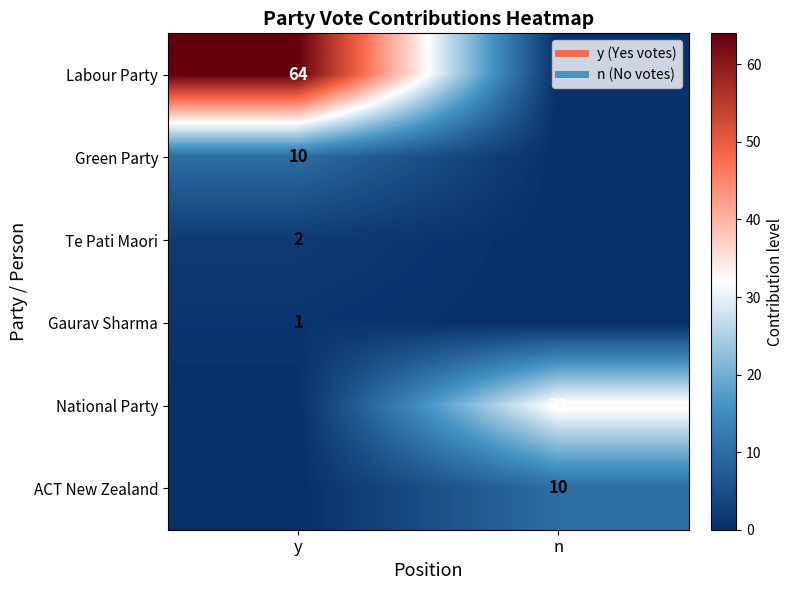

Between n and y, which is larger?

y